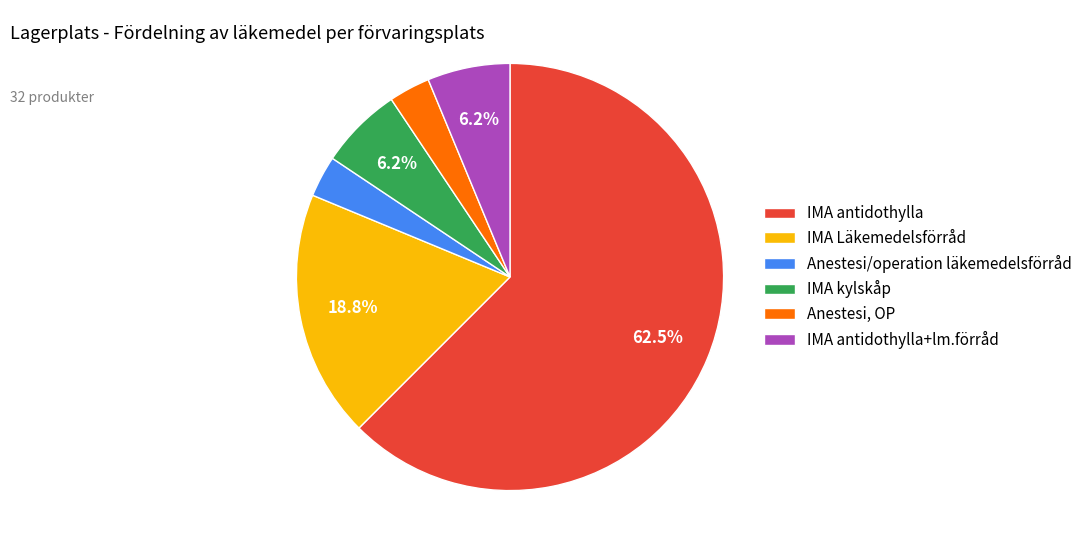

Is it true that IMA antidothylla+lm.förråd is 1% of the pie?

False